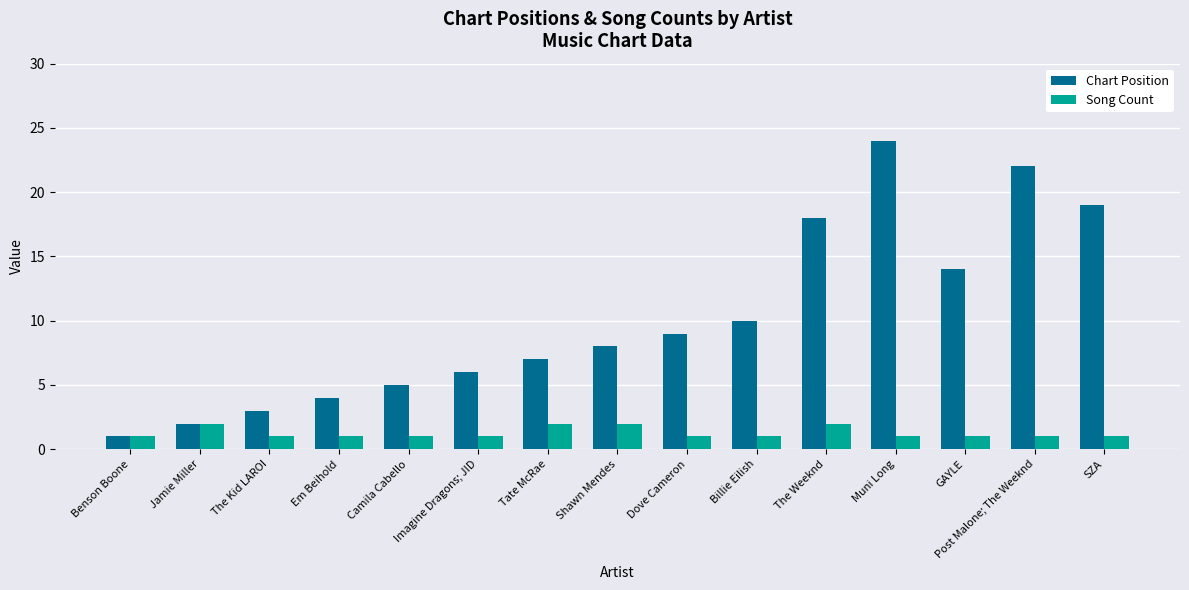

At Imagine Dragons; JID, list the series in order from largest to smallest.

Chart Position, Song Count